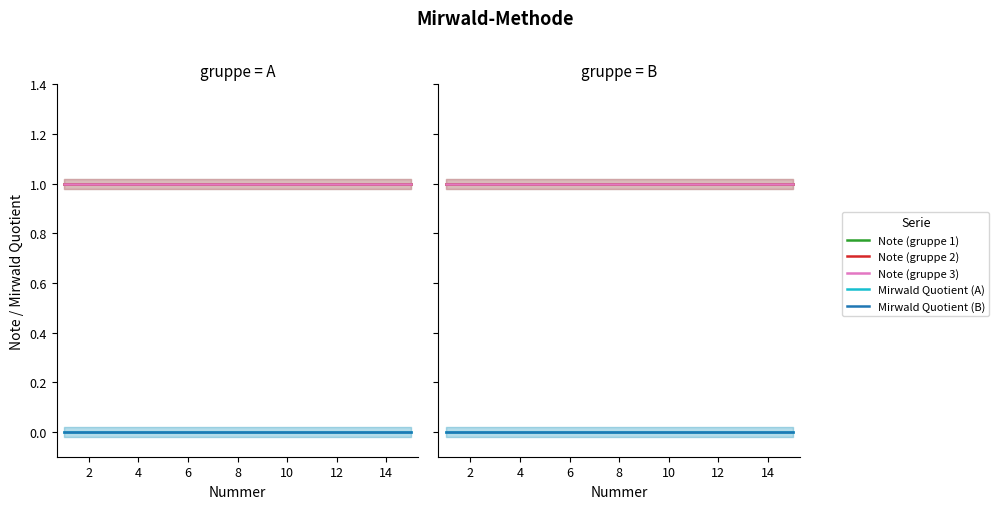

Rank the series at 10 from lowest to highest value.

Mirwald Quotient (A), Mirwald Quotient (B), Note (gruppe 1), Note (gruppe 2), Note (gruppe 3)